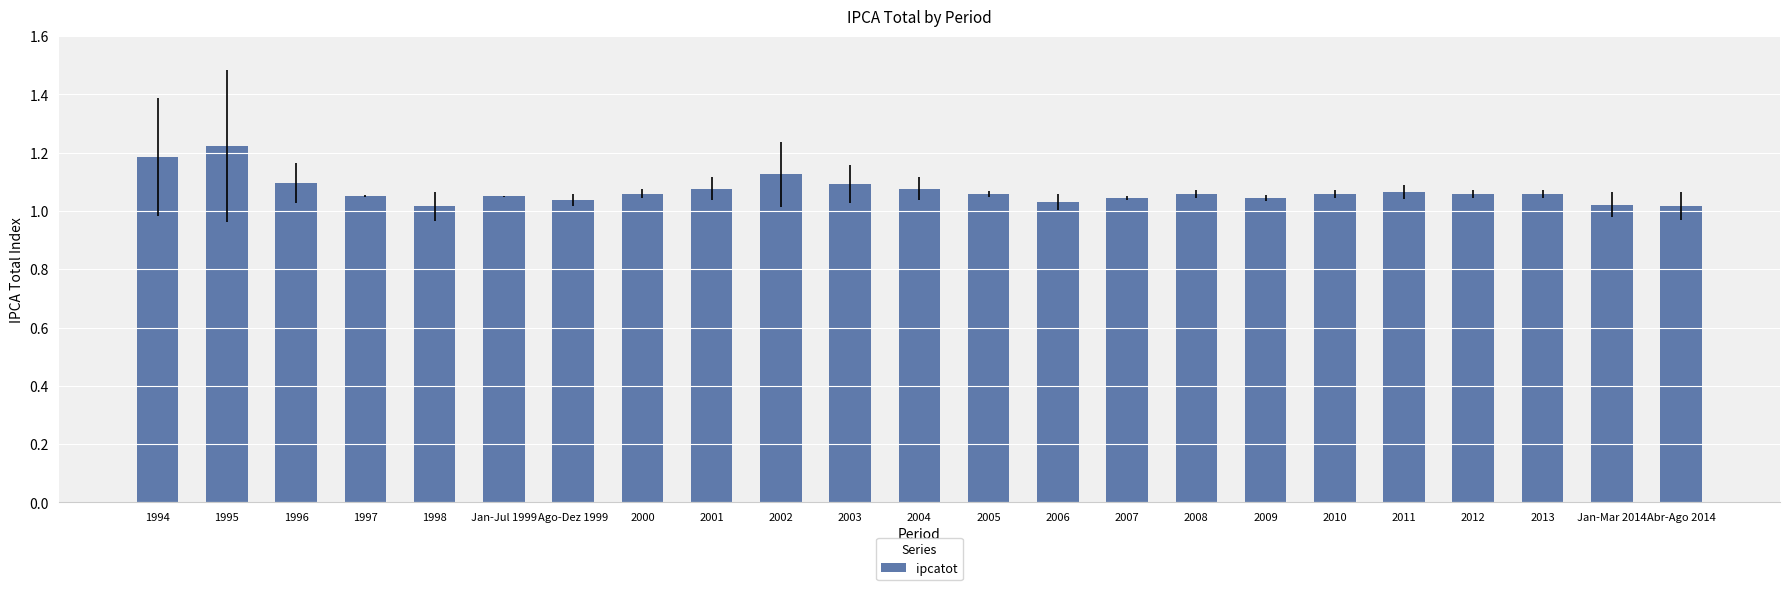

Which category has the highest value across all series?

1995